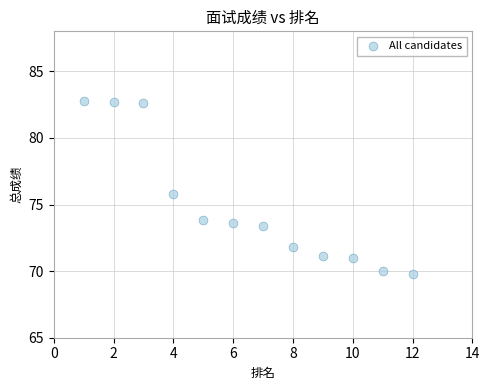

What is the range of Y values (max minus min)?

13.0